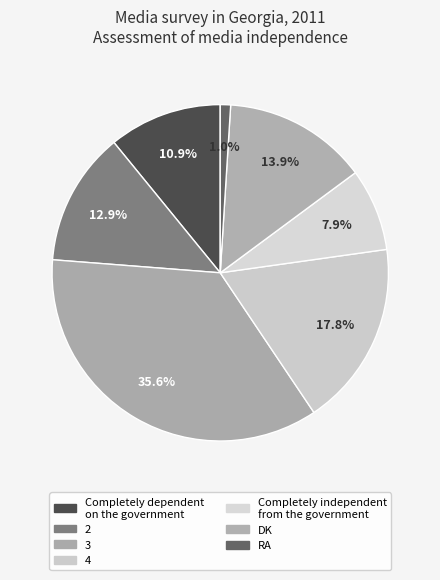

To the nearest percent, what is the difference between the largest and smallest slice percentages?

35%